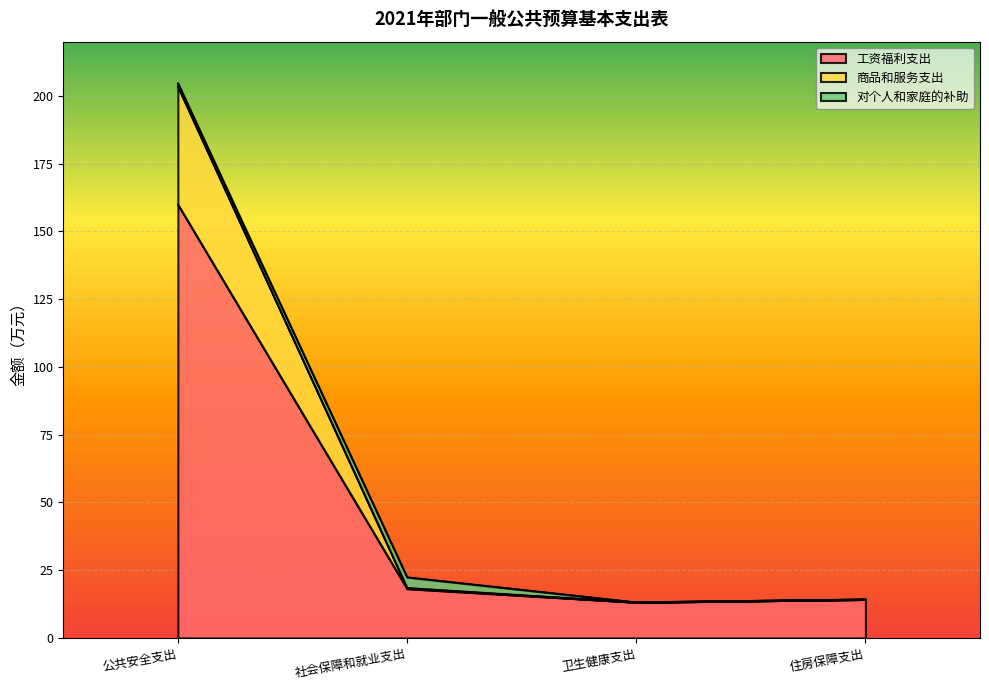

What is the label of the 1st point from the left?

公共安全支出